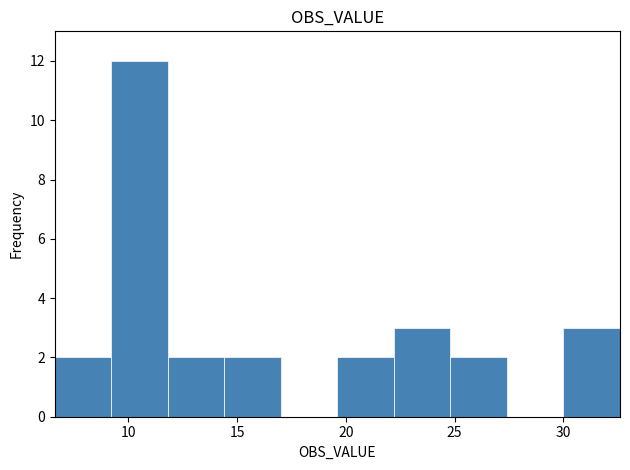

Reading left to right, transcribe this chart: for each bar, give the range it covers on the x-axis and its height. Neither the bar edges nor the heights are printed on the chart, so give them approximately, as read against the axes.

6.5 to 9.0: 2
9.0 to 12.0: 12
12.0 to 14.5: 2
14.5 to 17.0: 2
17.0 to 19.5: 0
19.5 to 22.0: 2
22.0 to 25.0: 3
25.0 to 27.5: 2
27.5 to 30.0: 0
30.0 to 32.5: 3